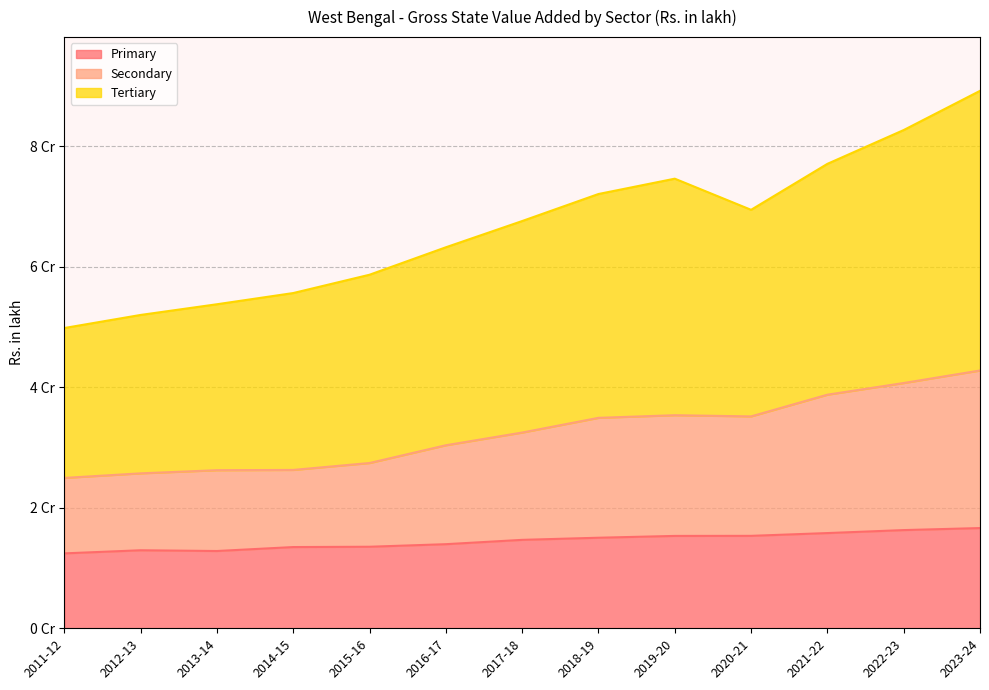

True or false: Tertiary and Primary cross at least once.

False